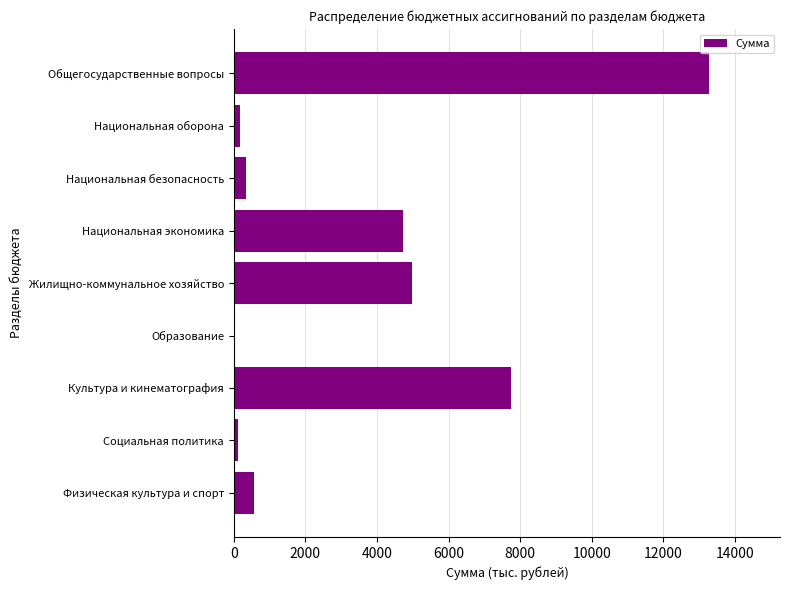

Does the chart contain stacked bars?

No